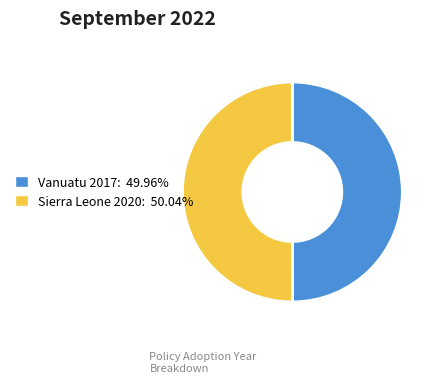

Approximately how many times larger is the value at Sierra Leone 2020: 50.04% compared to Vanuatu 2017: 49.96%?

1.0